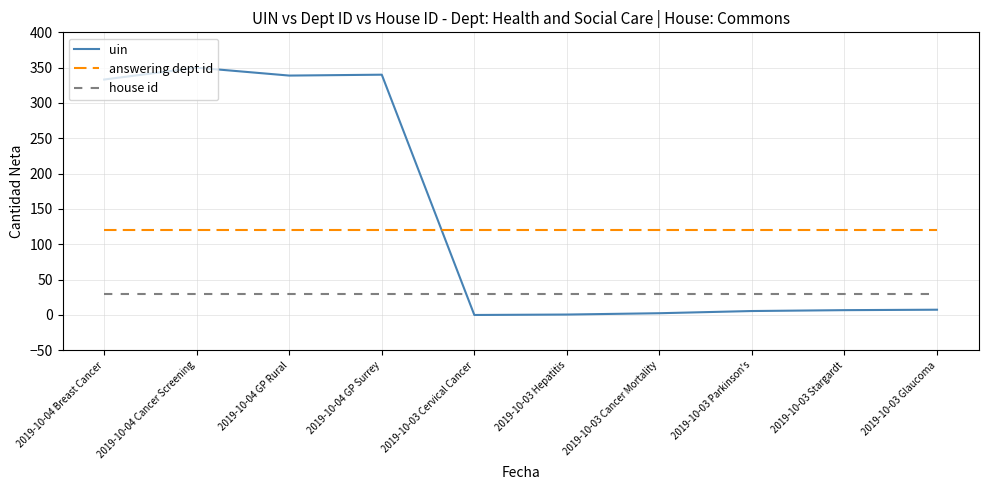

The value of answering dept id at 2019-10-03 Cancer Mortality is 46.3. True or false?

False